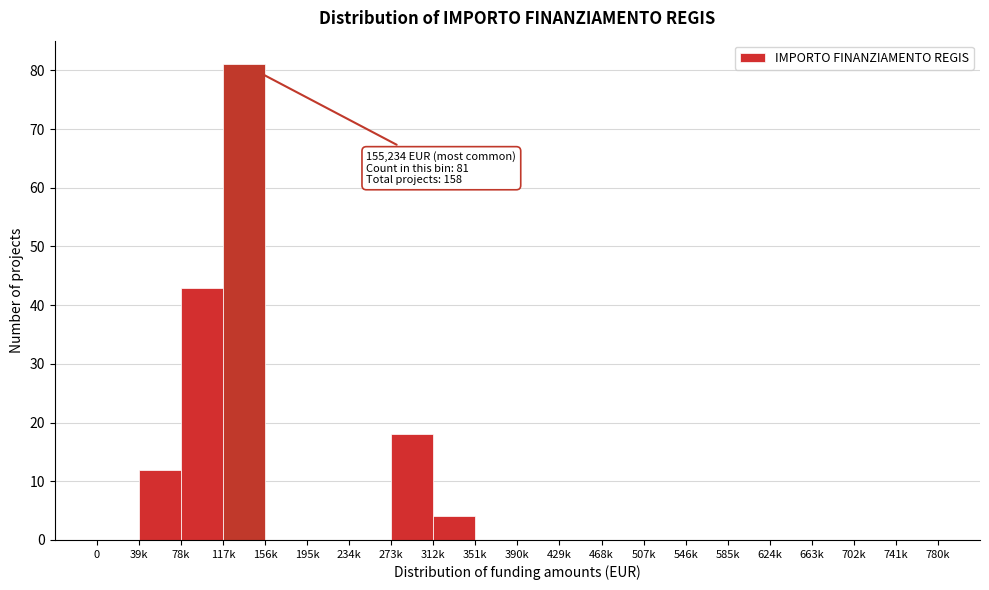

Reading right to left, transcribe all the data shown in this chart.

741k=0	702k=0	663k=0	624k=0	585k=0	546k=0	507k=0	468k=0	429k=0	390k=0	351k=0	312k=4	273k=18	234k=0	195k=0	156k=0	117k=81	78k=43	39k=12	0=0